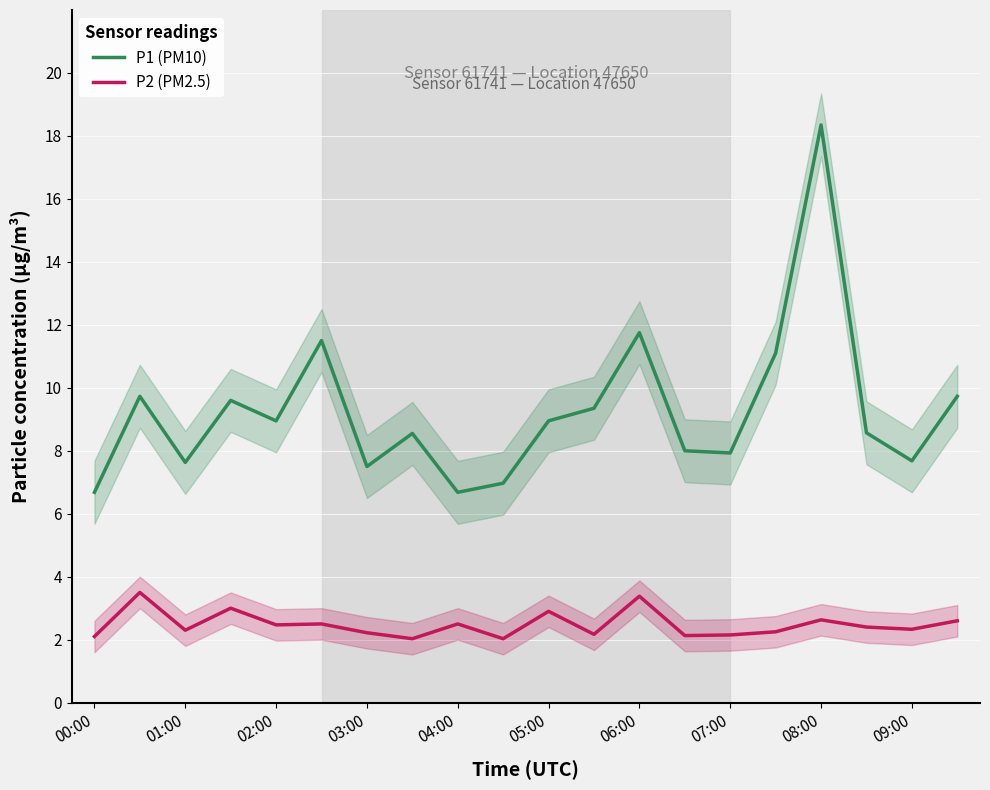

Reading left to right, what are all the values shown in this chart?

P1 (PM10): 6.7	9.7	7.6	9.6	8.9	11.5	7.5	8.6	6.7	7.0	8.9	9.3	11.8	8.0	7.9	11.1	18.4	8.6	7.7	9.7
P2 (PM2.5): 2.1	3.5	2.3	3.0	2.5	2.5	2.2	2.0	2.5	2.0	2.9	2.2	3.4	2.1	2.1	2.2	2.6	2.4	2.3	2.6